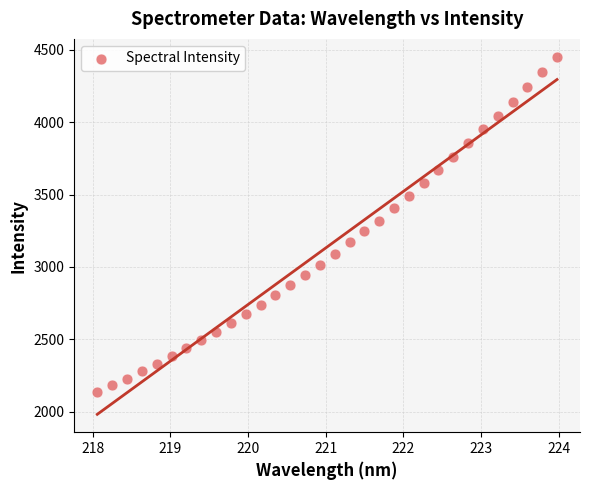

What is the range of Y values (max minus min)?

2315.0